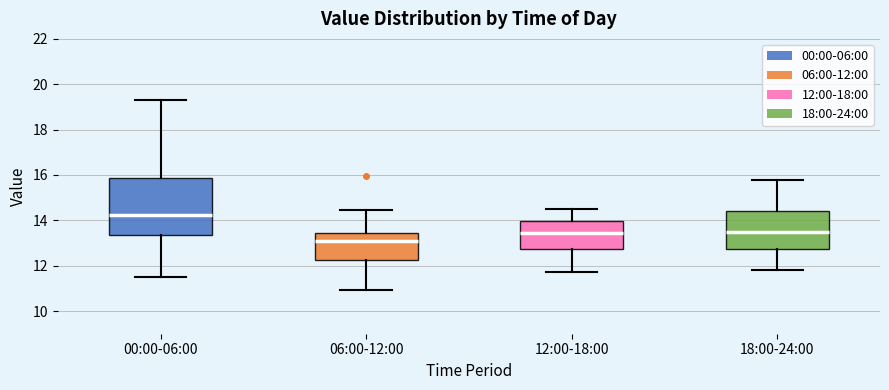

Which box's median line is the highest?

00:00-06:00